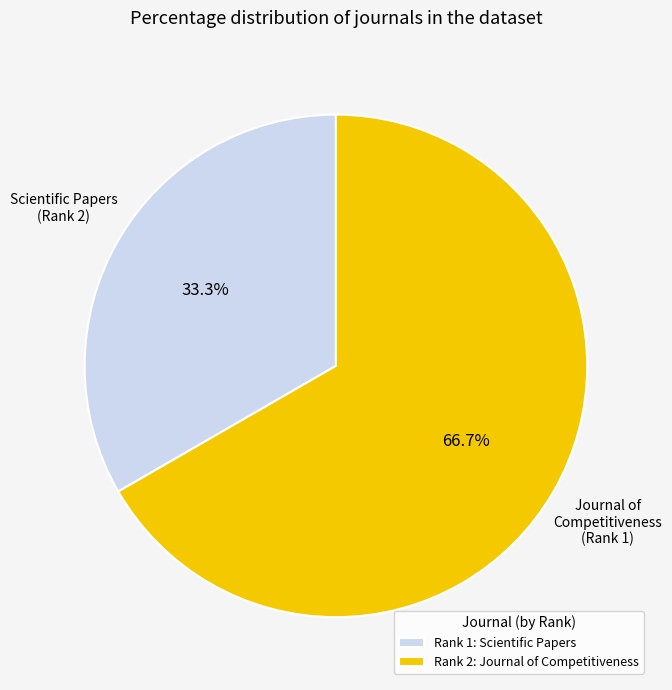

To the nearest percent, what is the average slice percentage?

50%